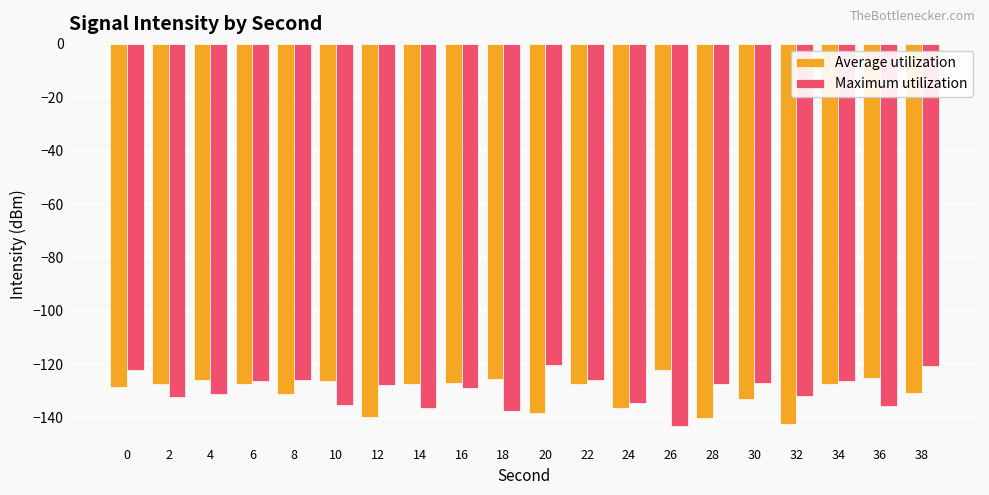

What is the maximum value shown in the chart?

-120.3